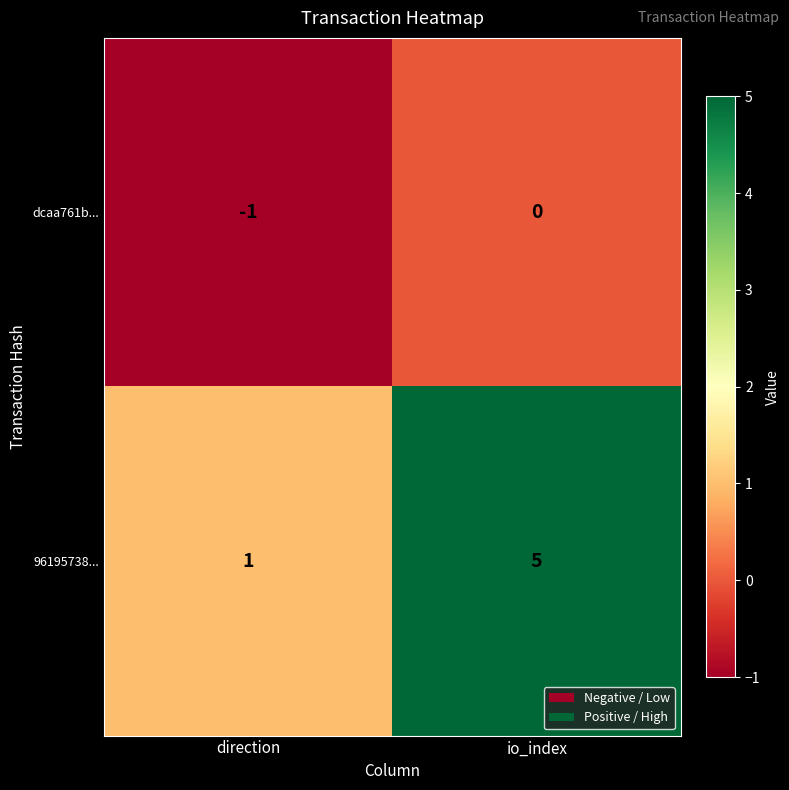

Which series has the widest spread of values?

96195738...